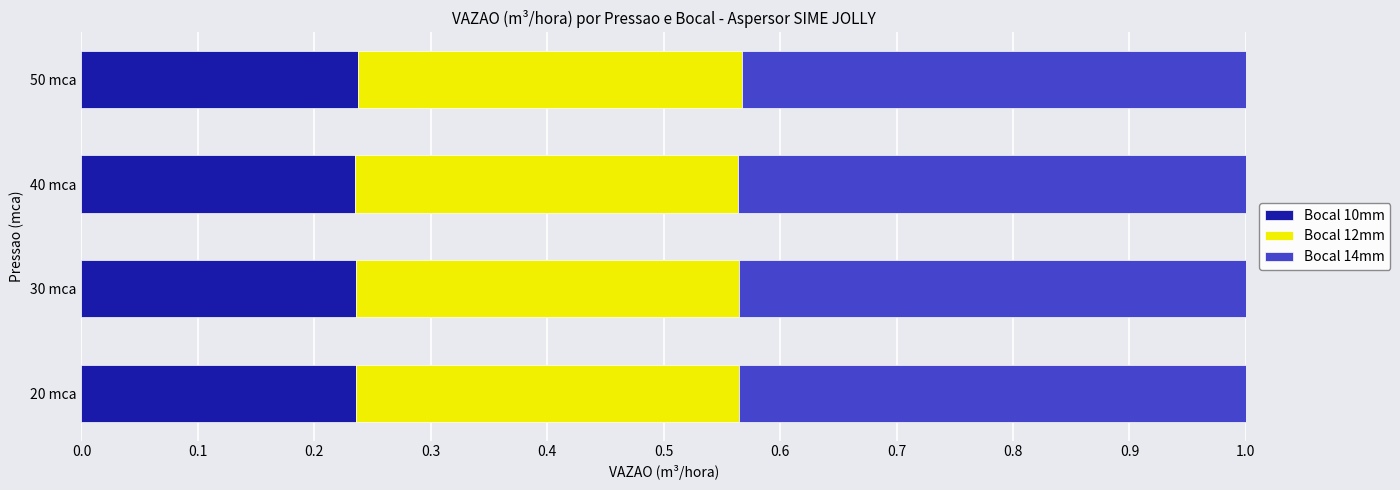

What is the total value across all series at 50 mca?

1.0